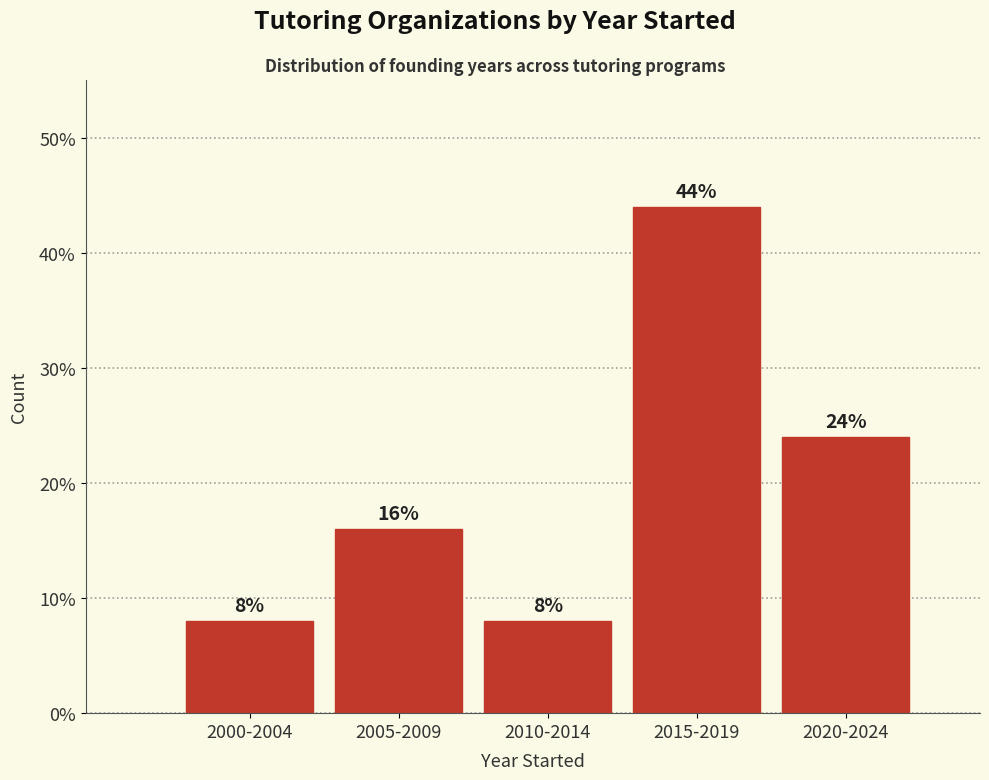

Reading left to right, transcribe all the data shown in this chart.

2000-2004=8	2005-2009=16	2010-2014=8	2015-2019=44	2020-2024=24